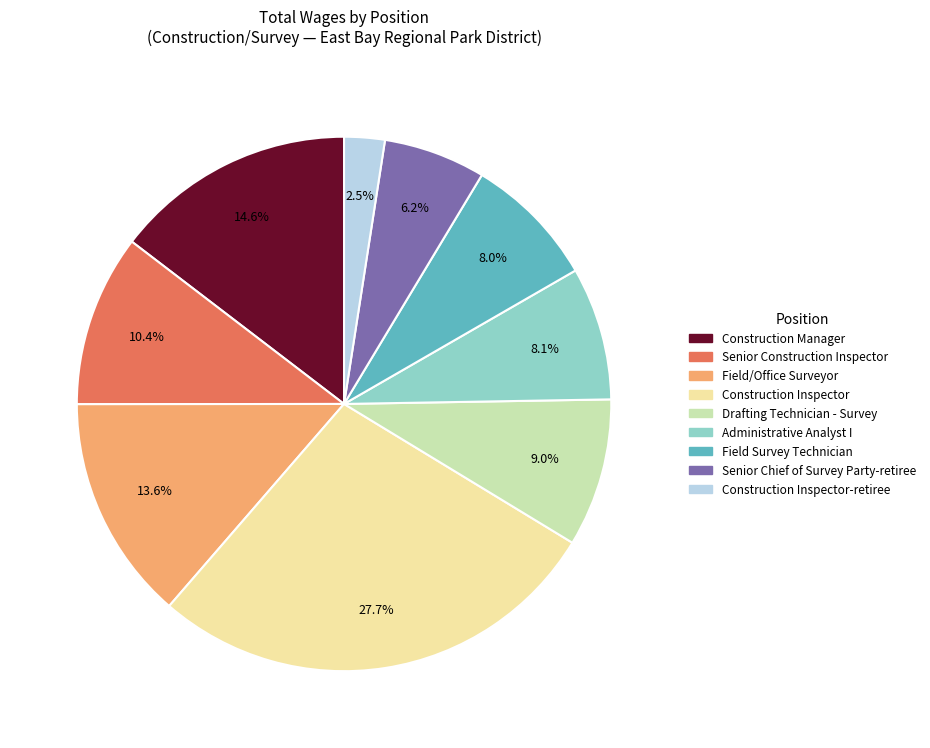

Is there any slice that represents more than half of the pie?

No